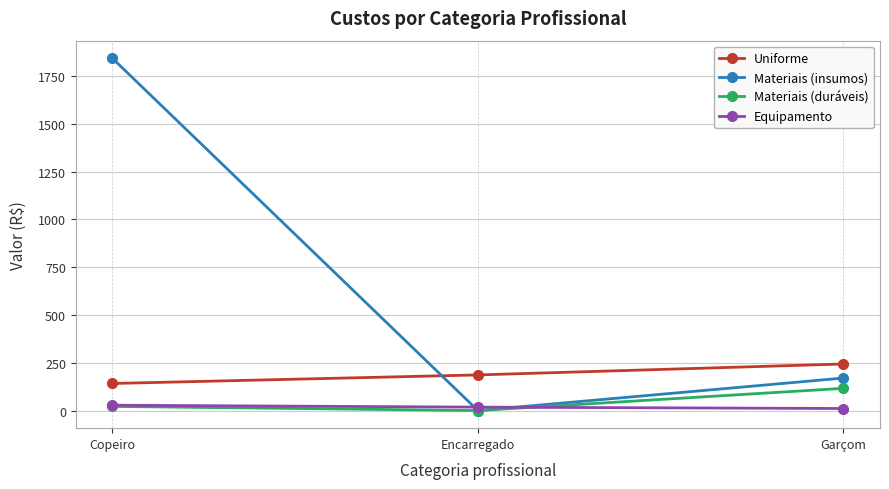

What are all the series names shown in the legend?

Uniforme, Materiais (insumos), Materiais (duráveis), Equipamento